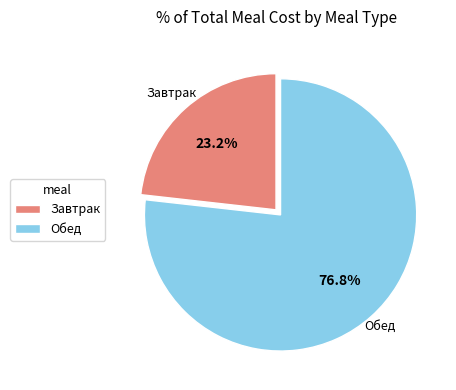

Which category has the smallest portion of the pie?

Завтрак